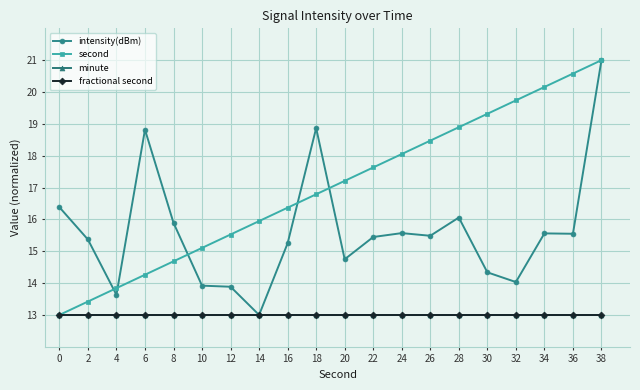

True or false: second and minute intersect in this chart.

False